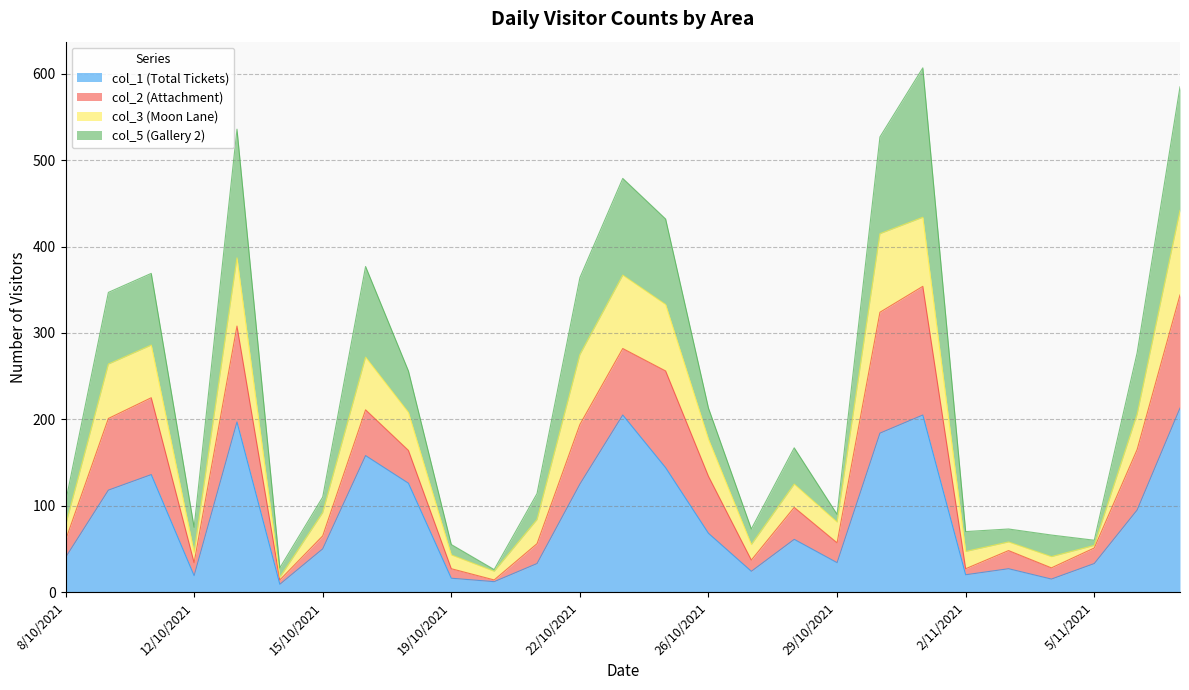

How many interior local peaks does the col_5 (Gallery 2) series have?

7